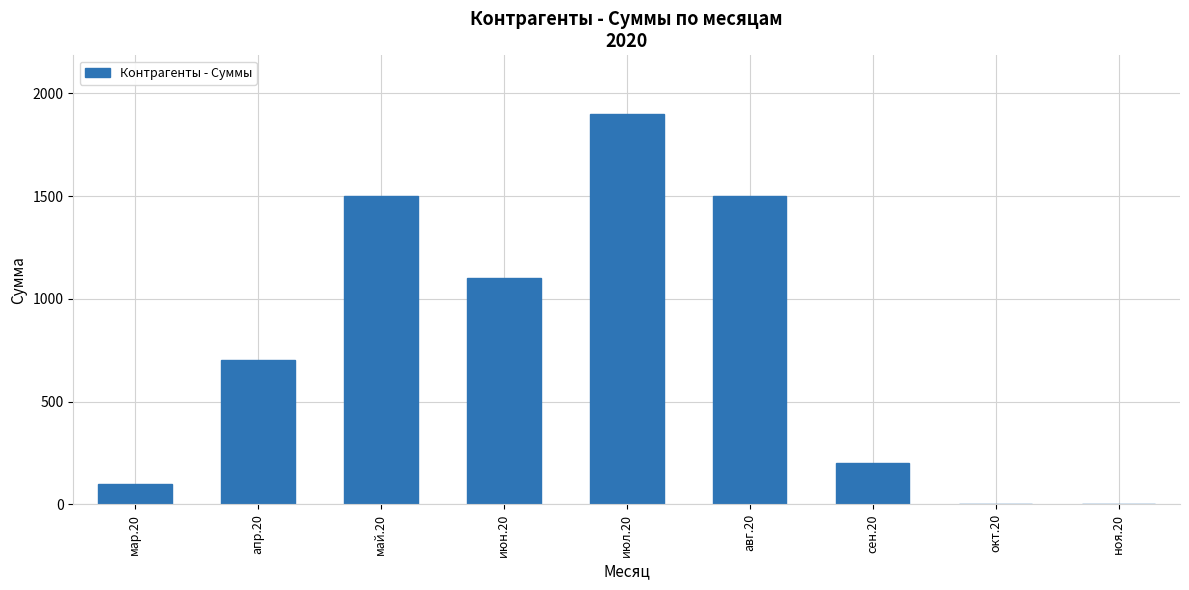

Where is the data nearest to the value 950?

июн.20